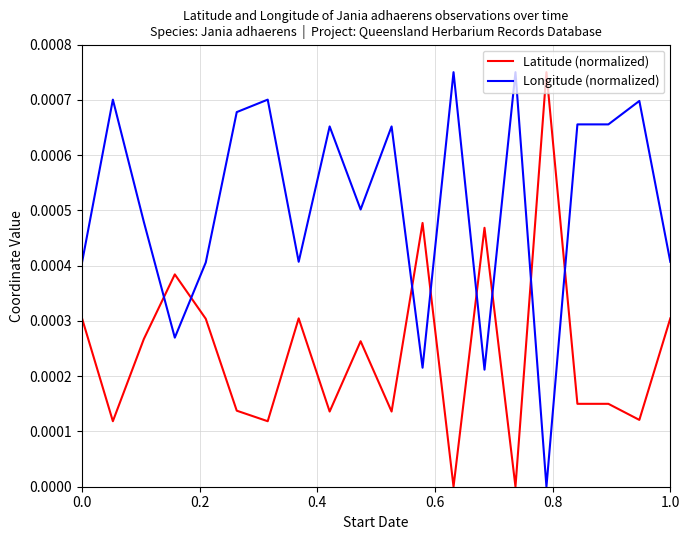

Which series ends up on top after the final intersection of Latitude (normalized) and Longitude (normalized)?

Longitude (normalized)